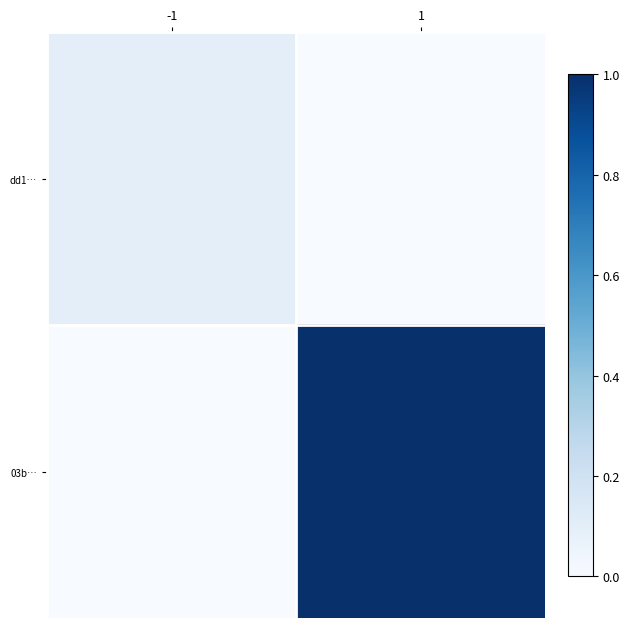

Between -1 and 1, which is larger?

-1